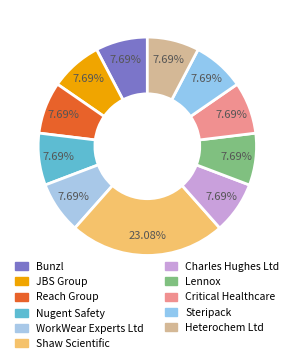

How many slices are in this pie chart?

11